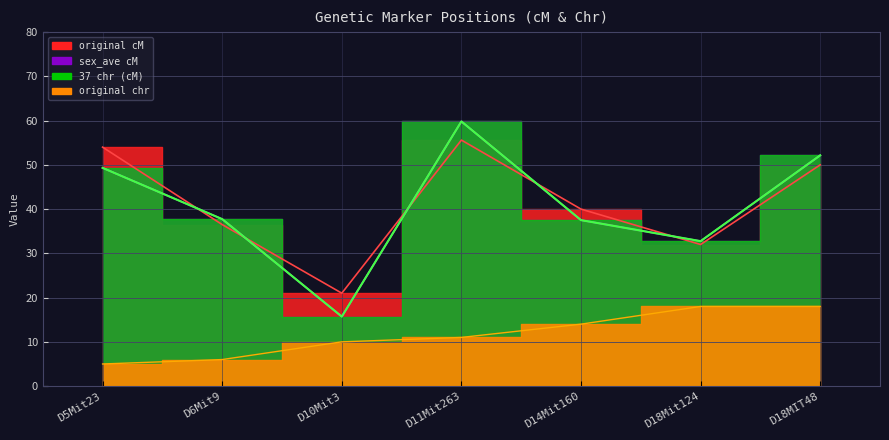

Which category has the highest value in the original cM series?

D11Mit263